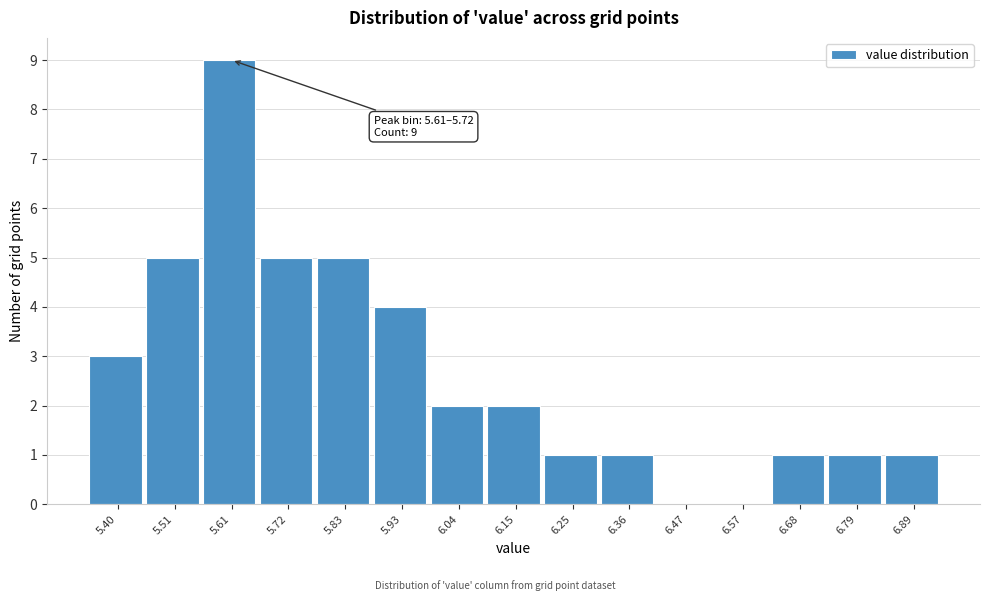

Reading left to right, list all the values displayed in this chart.

5.40=3	5.51=5	5.61=9	5.72=5	5.83=5	5.93=4	6.04=2	6.15=2	6.25=1	6.36=1	6.47=0	6.57=0	6.68=1	6.79=1	6.89=1